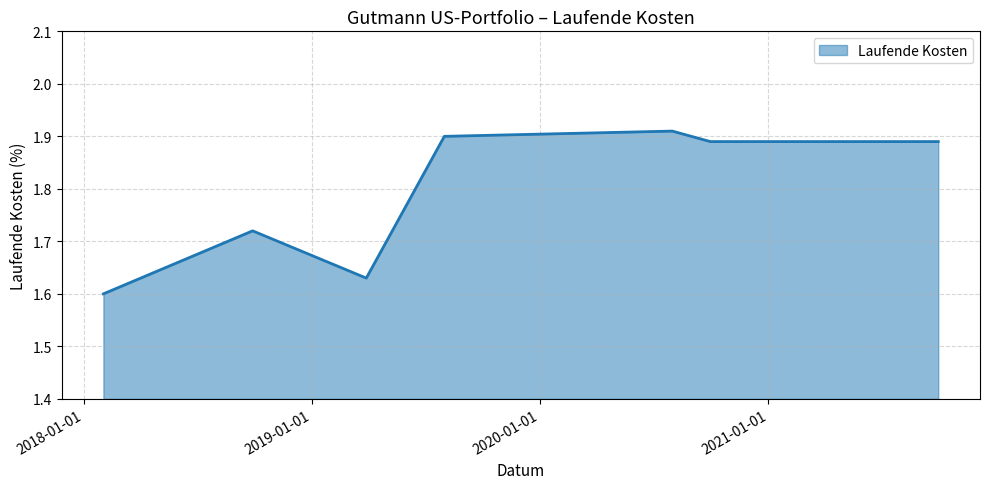

True or false: there are more than 2 points higher than both neighbors.

False